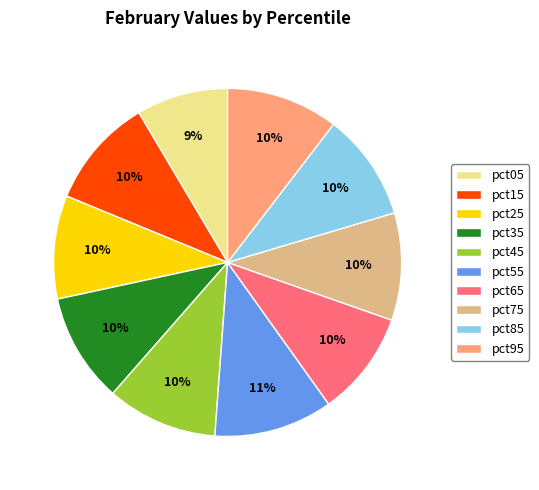

Count the number of slices in the pie.

10